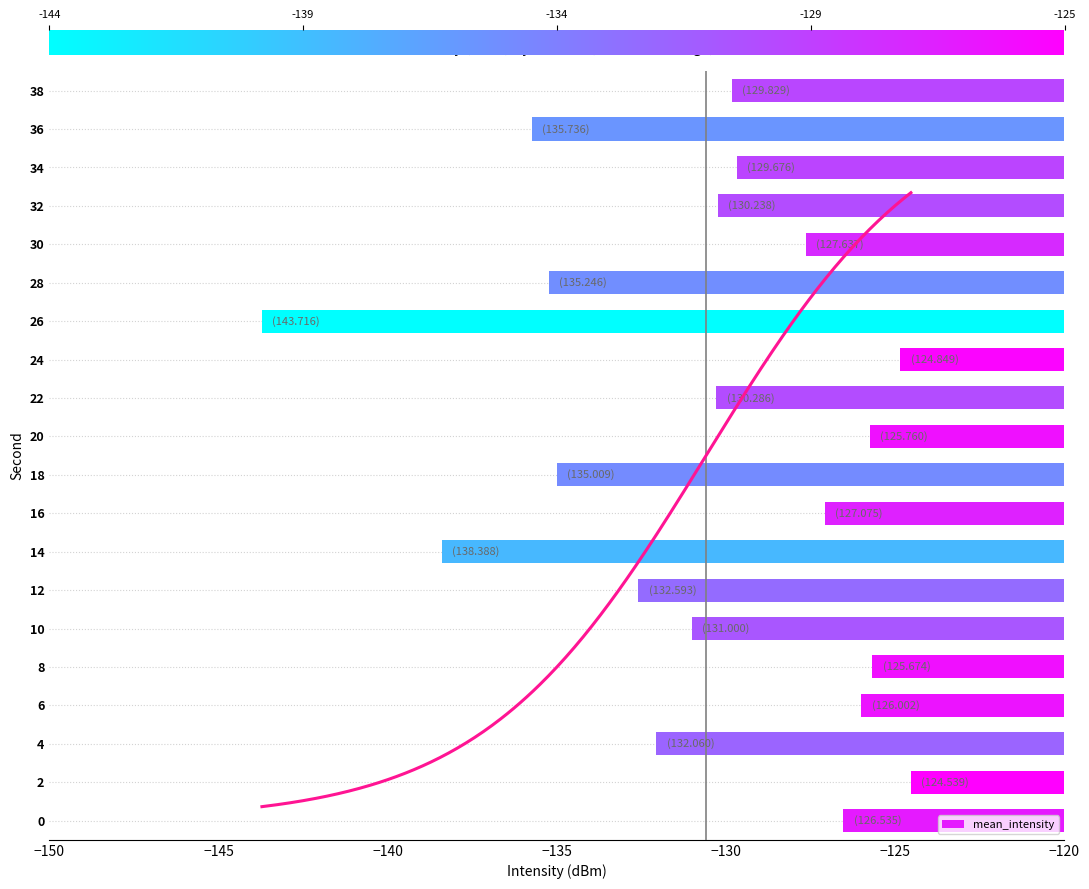

What is the difference between the maximum and minimum values?

19.2